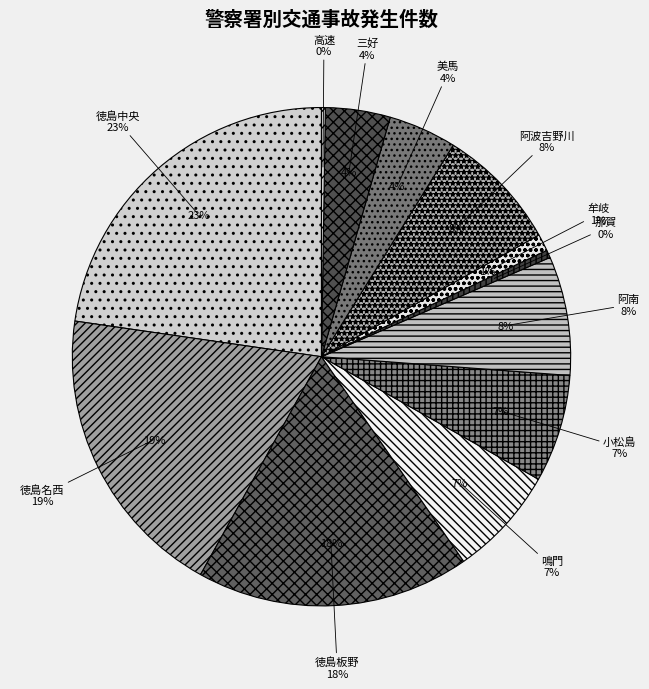

How many slices are in this pie chart?

12